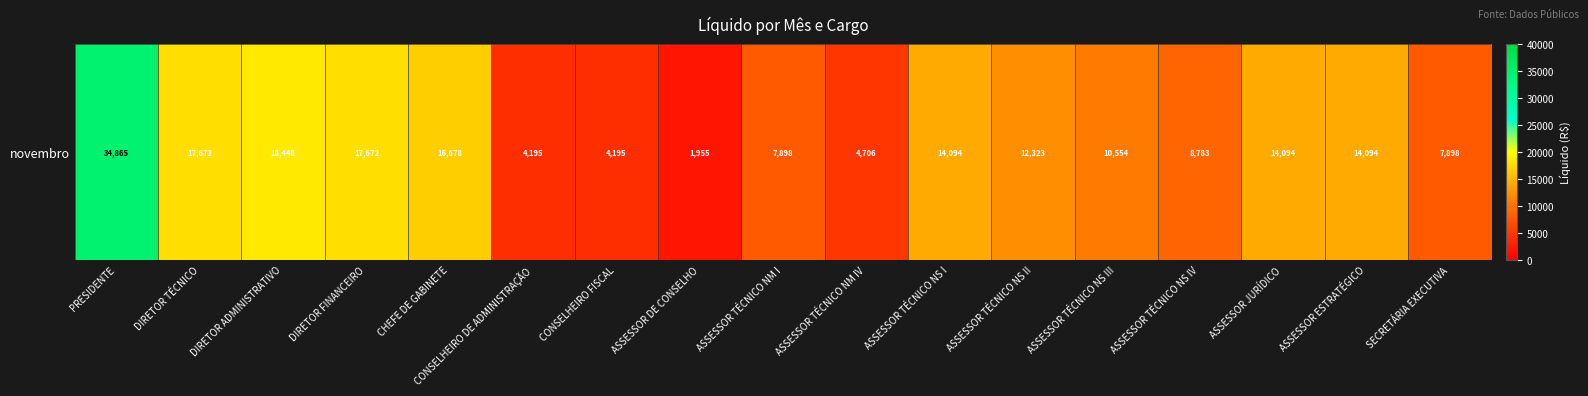

List the labels in order of value, smallest first.

ASSESSOR DE CONSELHO, CONSELHEIRO DE ADMINISTRAÇÃO, CONSELHEIRO FISCAL, ASSESSOR TÉCNICO NM IV, ASSESSOR TÉCNICO NM I, SECRETÁRIA EXECUTIVA, ASSESSOR TÉCNICO NS IV, ASSESSOR TÉCNICO NS III, ASSESSOR TÉCNICO NS II, ASSESSOR TÉCNICO NS I, ASSESSOR JURÍDICO, ASSESSOR ESTRATÉGICO, CHEFE DE GABINETE, DIRETOR TÉCNICO, DIRETOR FINANCEIRO, DIRETOR ADMINISTRATIVO, PRESIDENTE